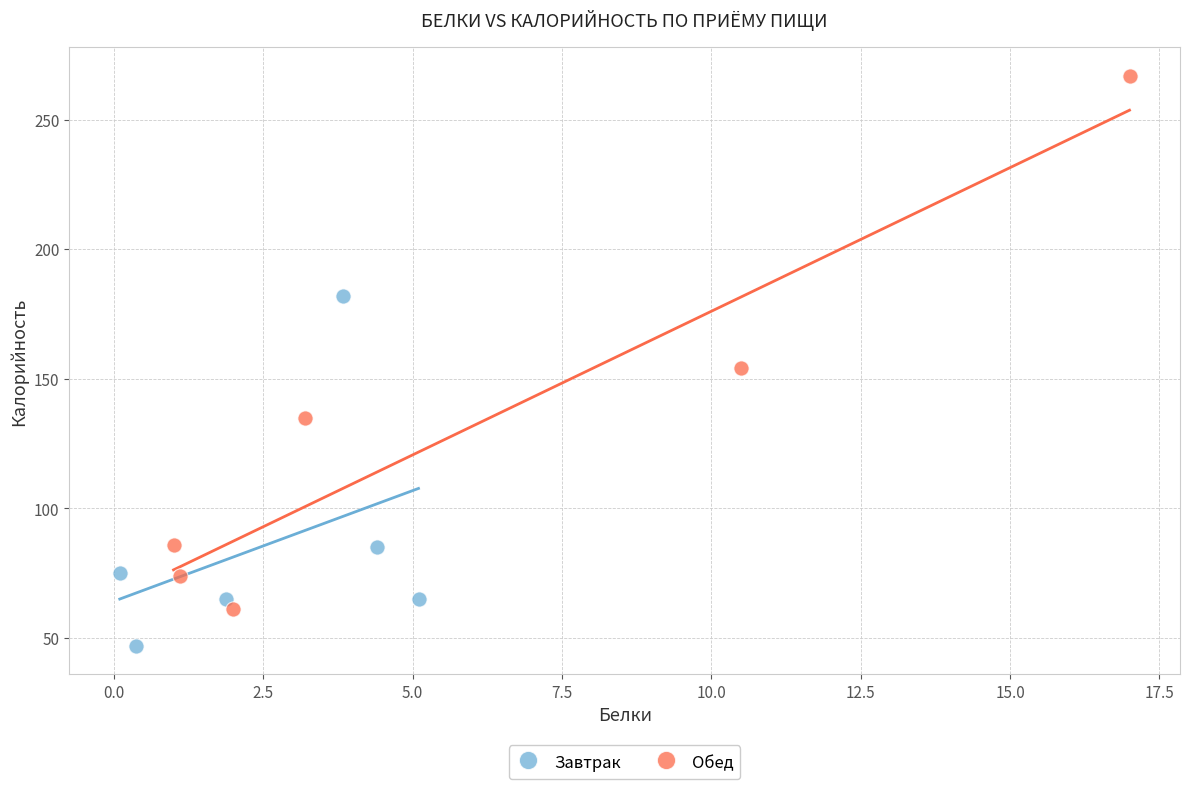

What are all the series names shown in the legend?

Завтрак, Обед